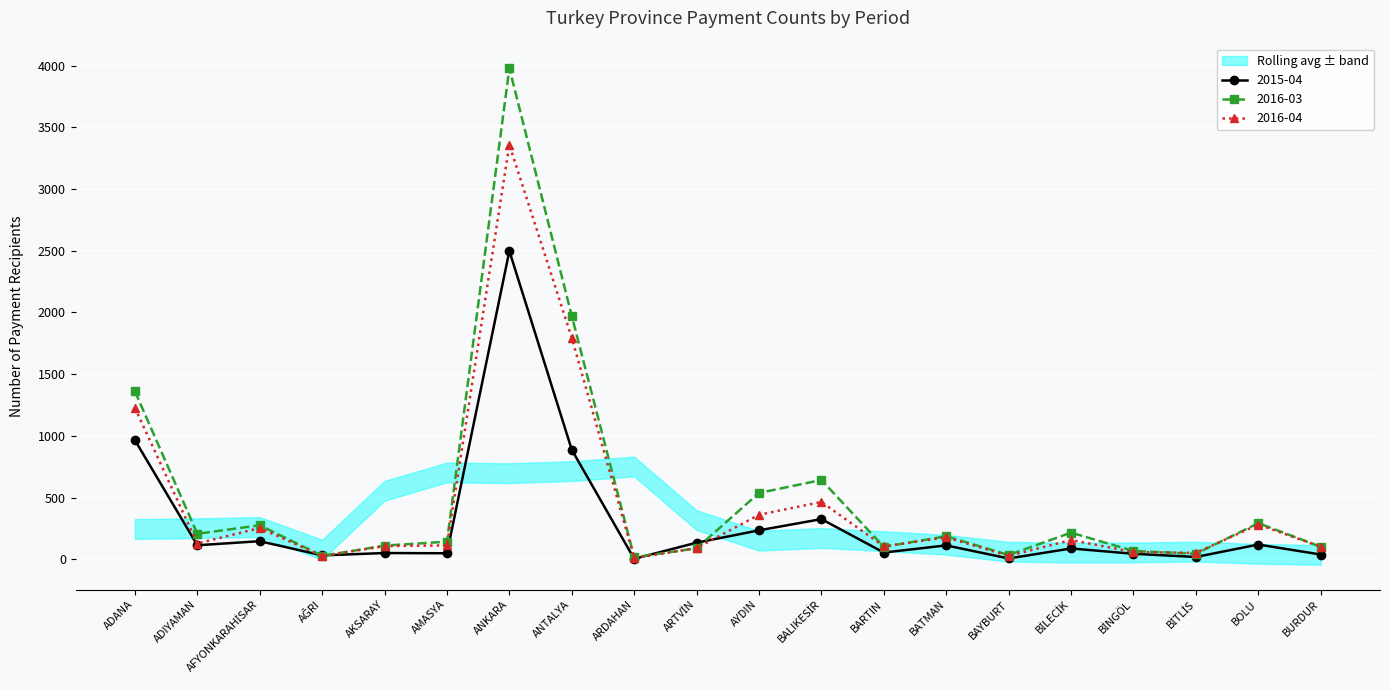

What position from the right is ANKARA?

14